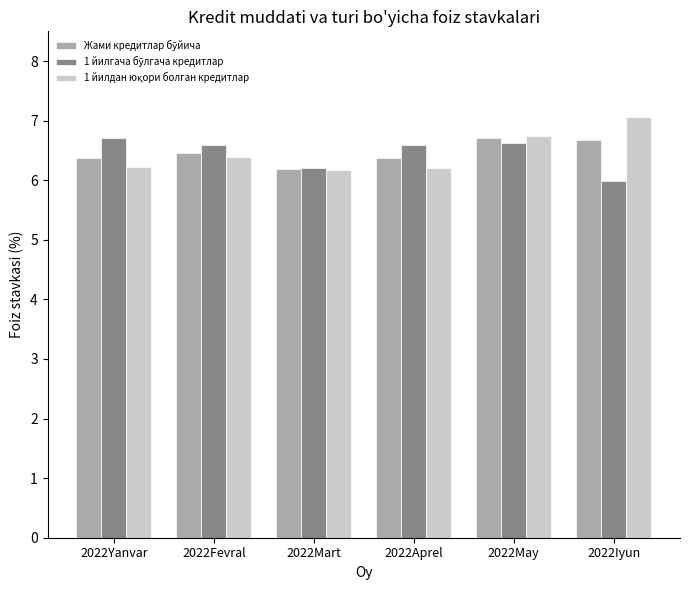

Which label corresponds to the smallest value in the chart?

2022Iyun